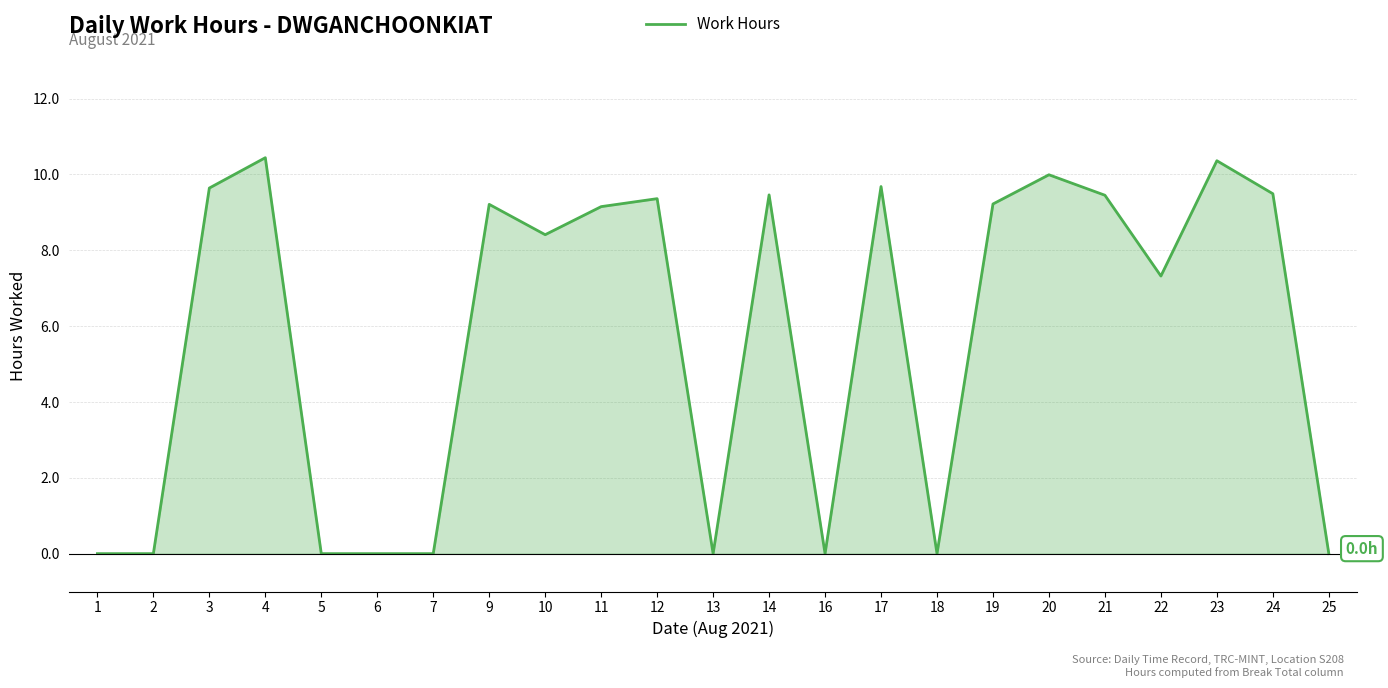

What is the maximum value shown in the chart?

10.4